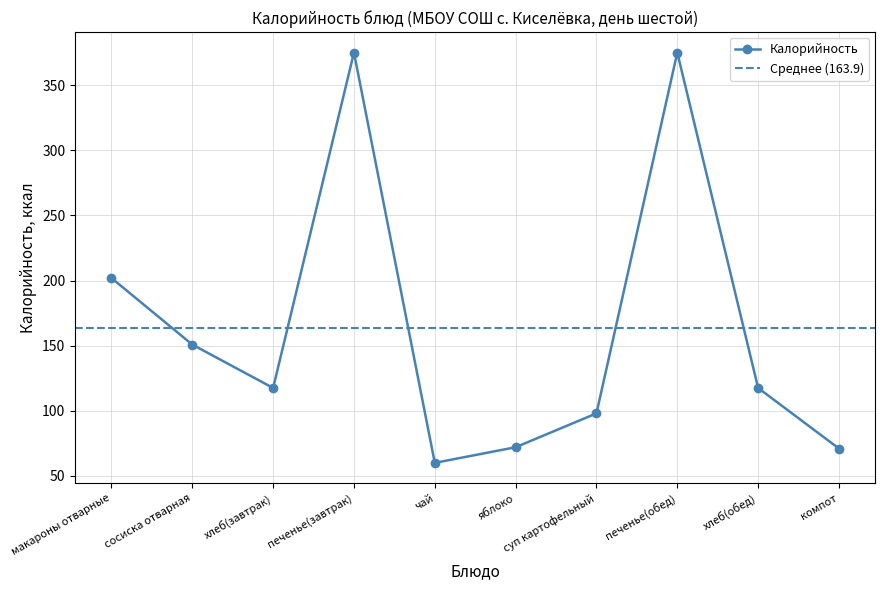

Reading left to right, what are all the values shown in this chart?

макароны отварные=201.9	сосиска отварная=150.8	хлеб(завтрак)=117.5	печенье(завтрак)=375.0	чай=60.0	яблоко=72.0	суп картофельный=98.0	печенье(обед)=375.0	хлеб(обед)=117.5	компот=71.0